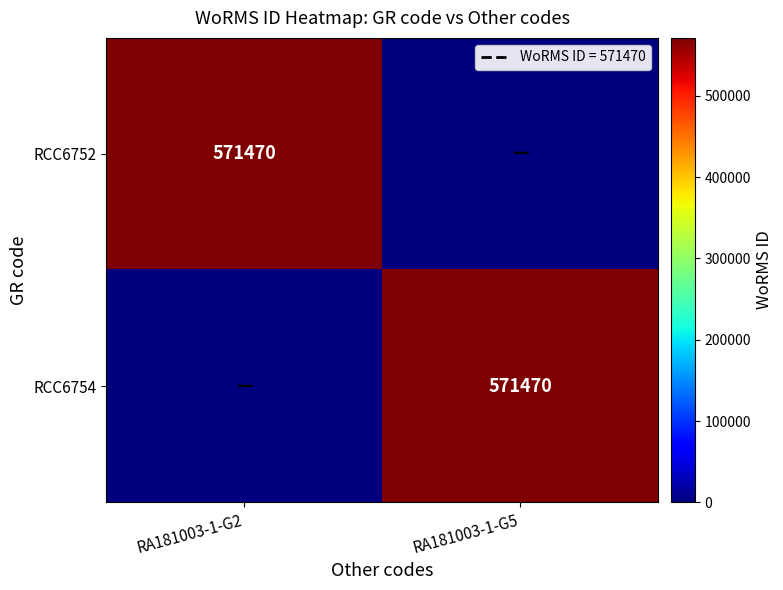

The value of RCC6754 at RA181003-1-G5 is 571470. True or false?

True